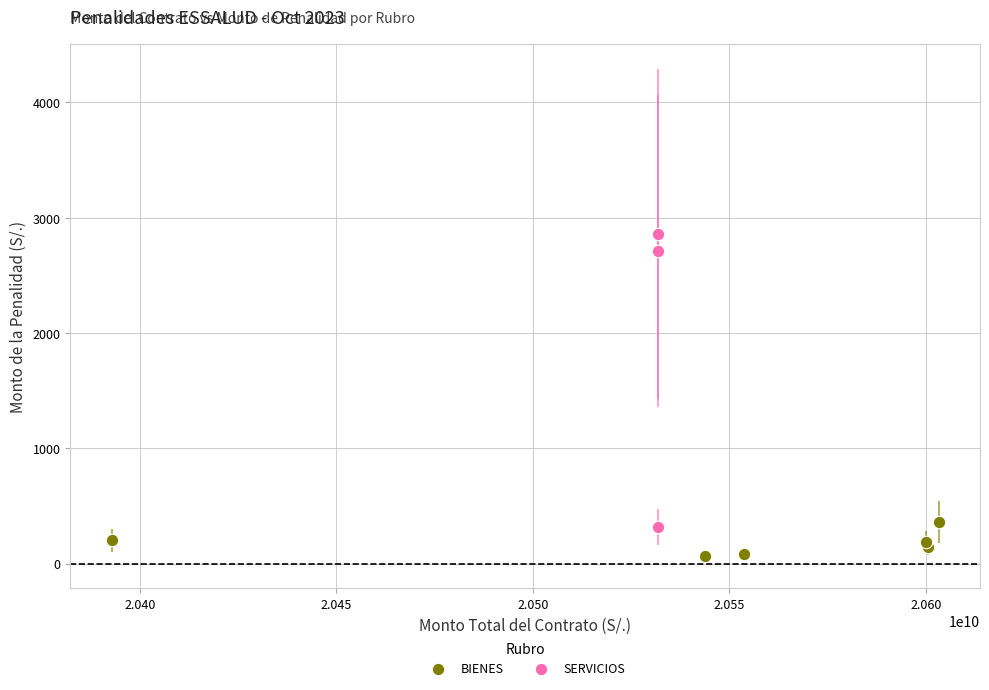

Which series reaches the minimum Y coordinate?

BIENES